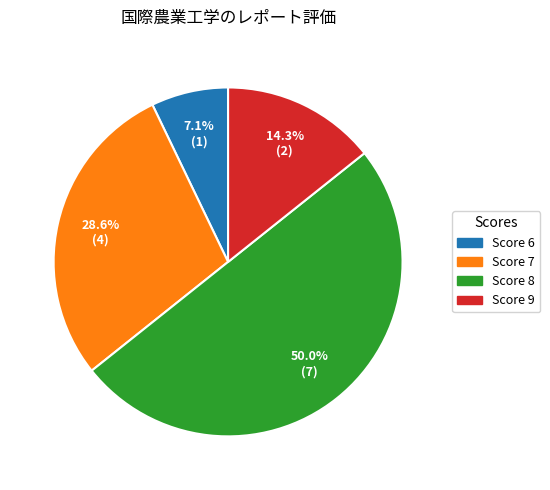

Is Score 9 the majority of the pie?

No